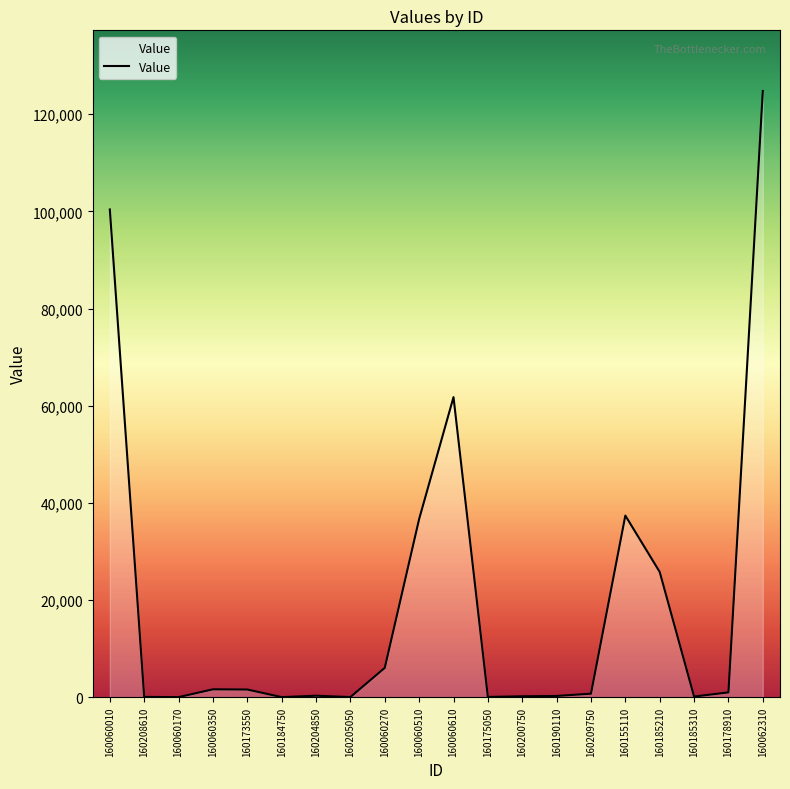

True or false: the data shows 36678 at 160060510.

True